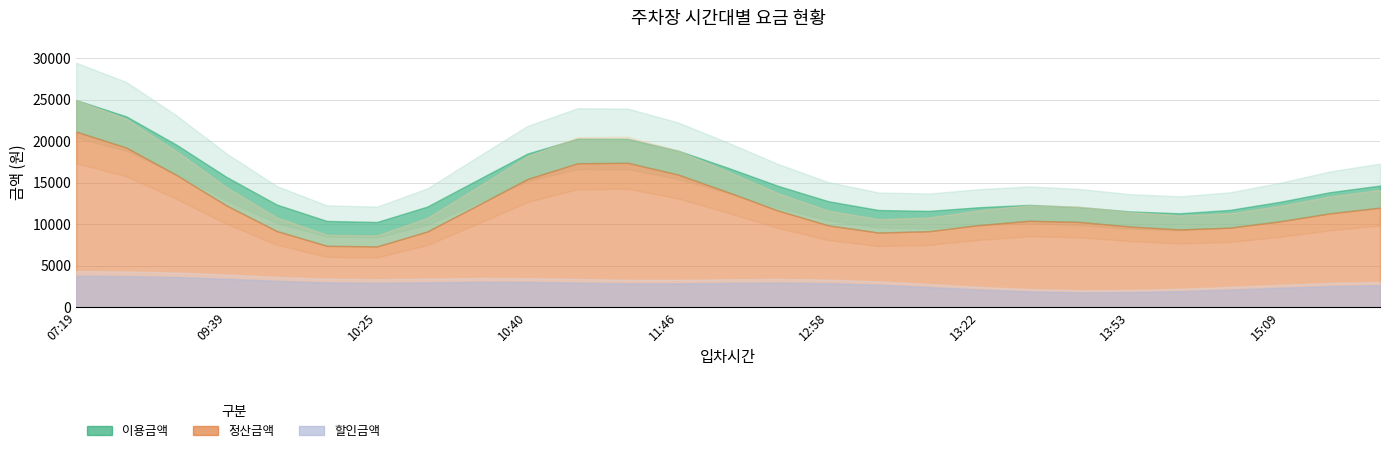

How many categories are shown in the chart?

27